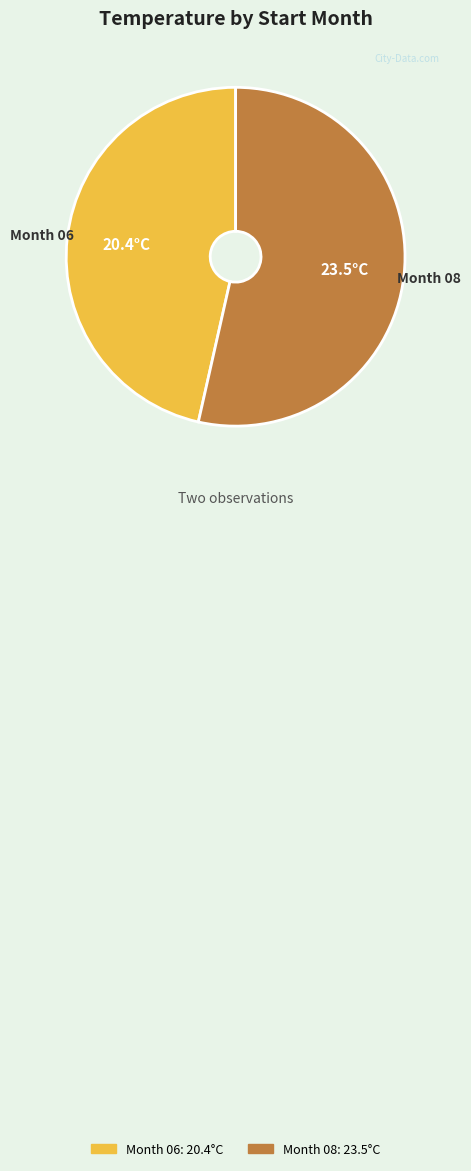

Does any single category account for the majority?

Yes